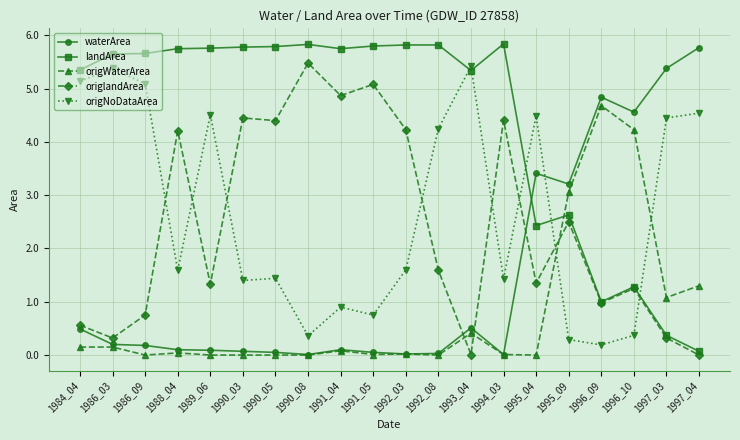

At which category does origlandArea reach its first local peak?

1988_04